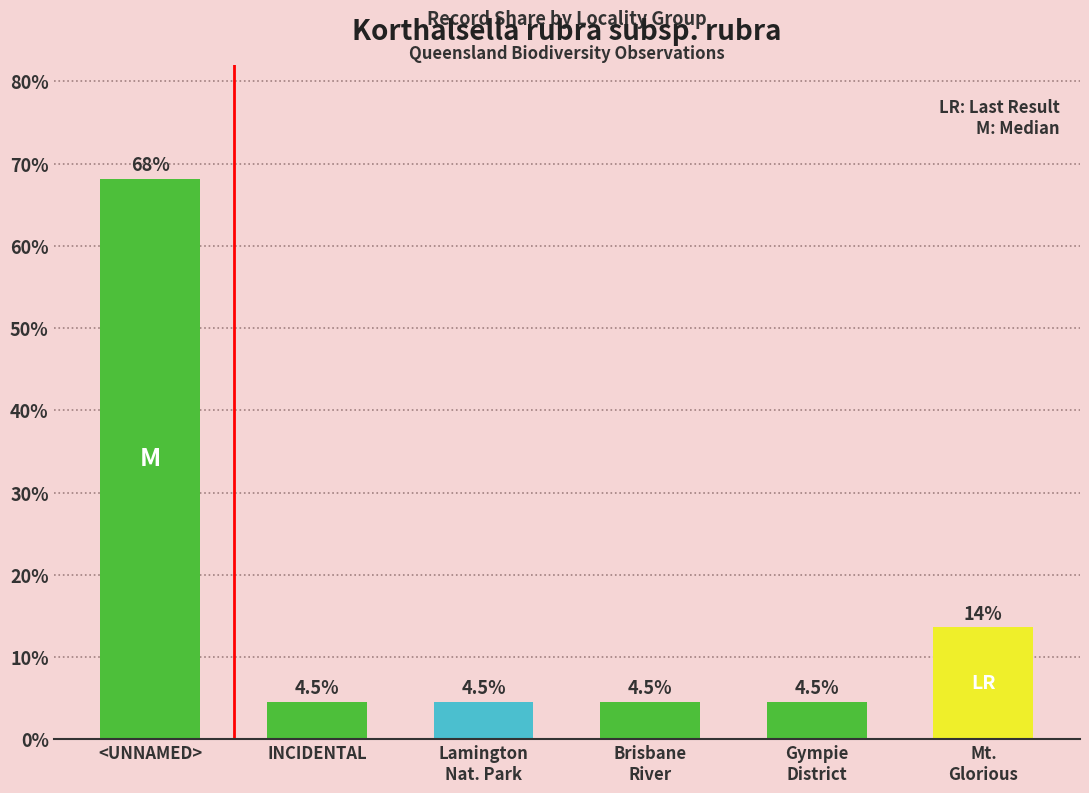

What is the difference between the values at Lamington
Nat. Park and <UNNAMED>?

63.6